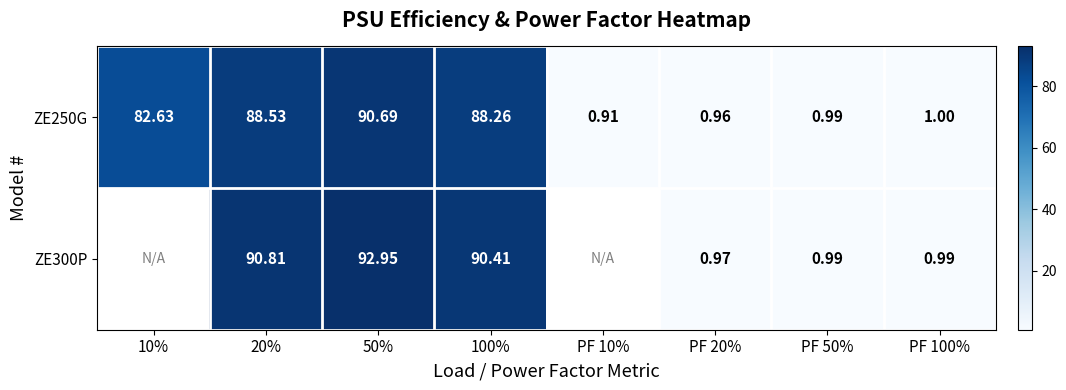

Count the number of data series in this chart.

2